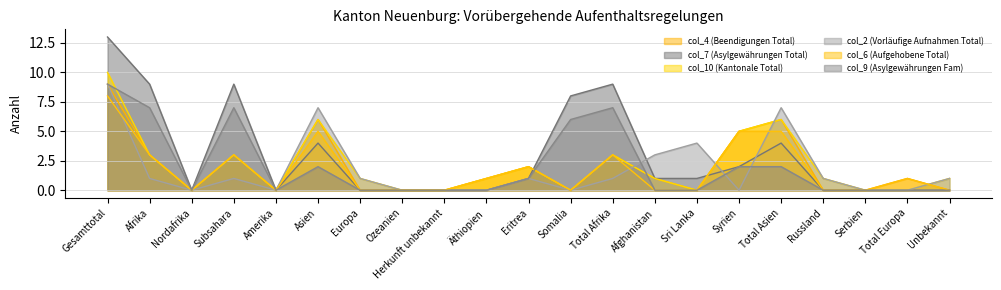

What is the difference between the maximum and minimum values in the col_4 (Beendigungen Total) series?

9